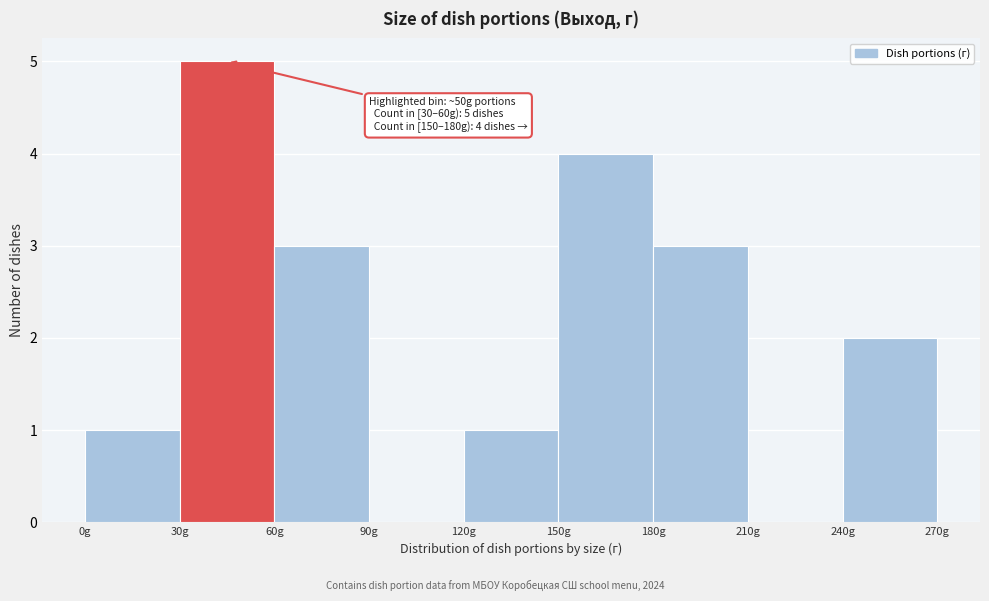

Which range on the x-axis has the tallest bar?

30 to 60